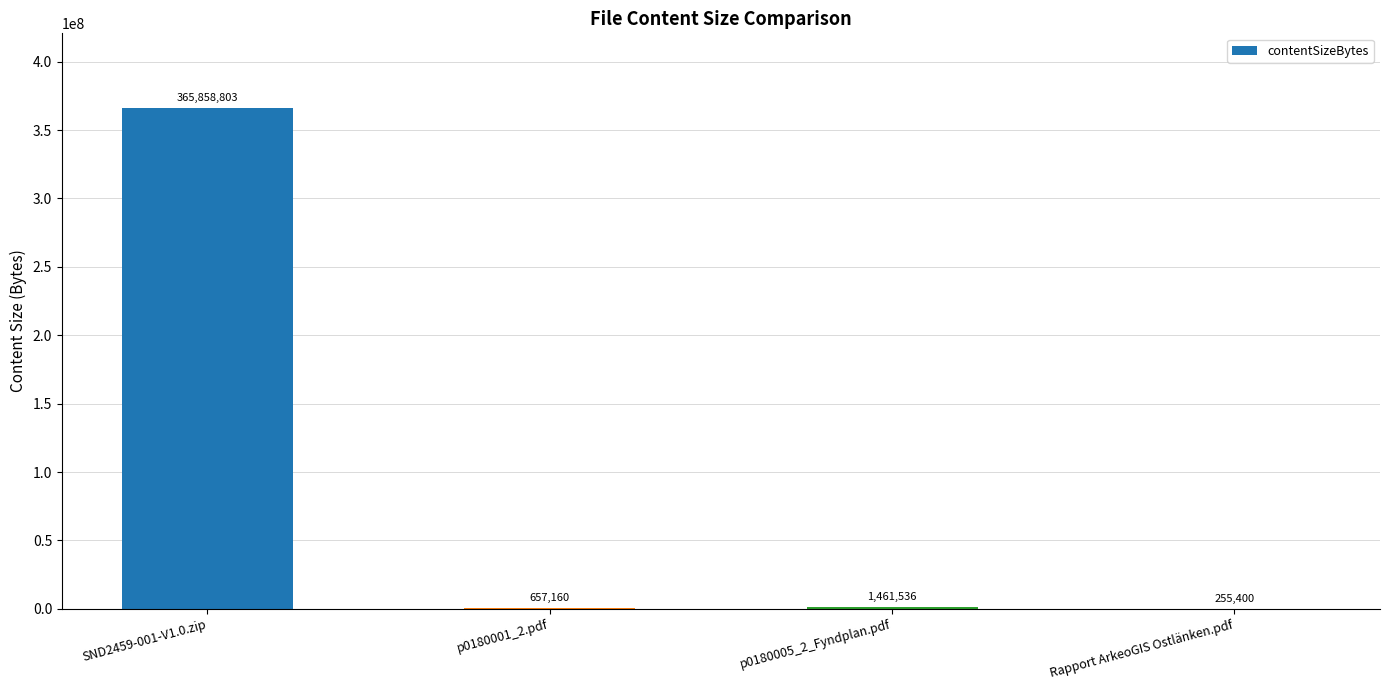

Which has a higher value, p0180005_2_Fyndplan.pdf or Rapport ArkeoGIS Ostlänken.pdf?

p0180005_2_Fyndplan.pdf